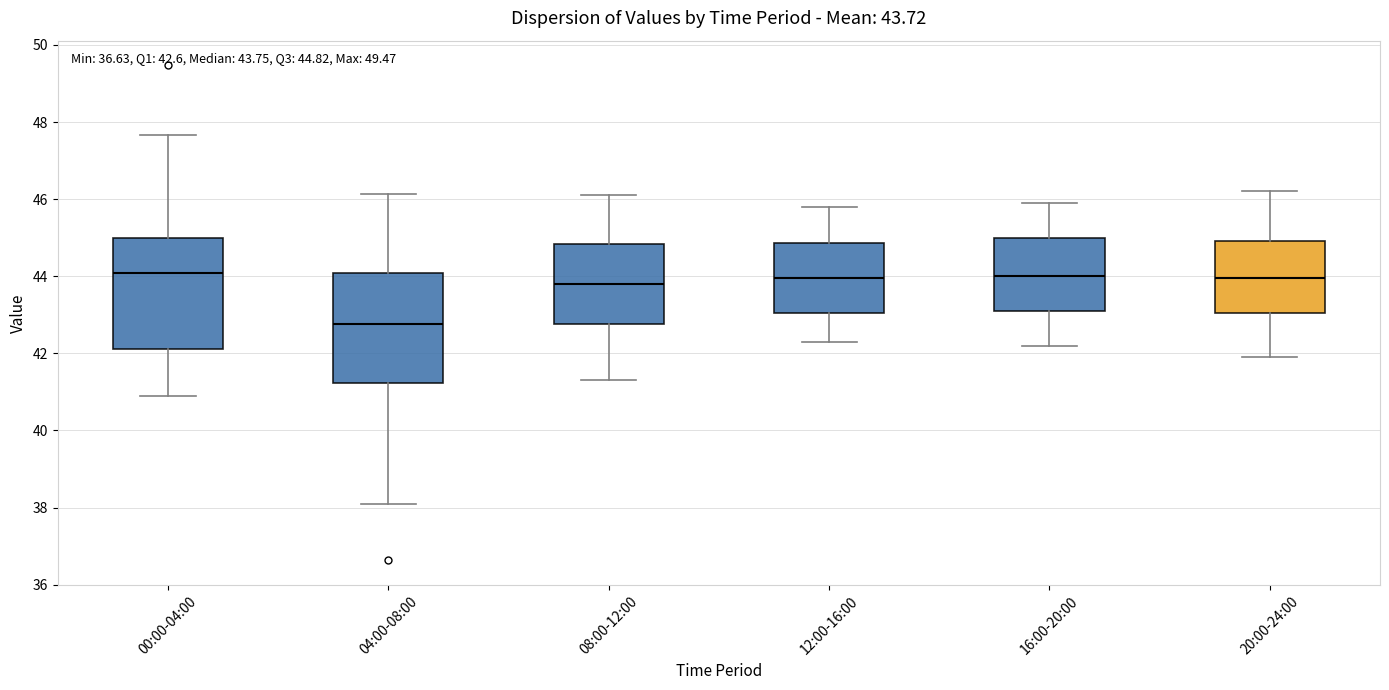

Which box has the lowest median line?

04:00-08:00